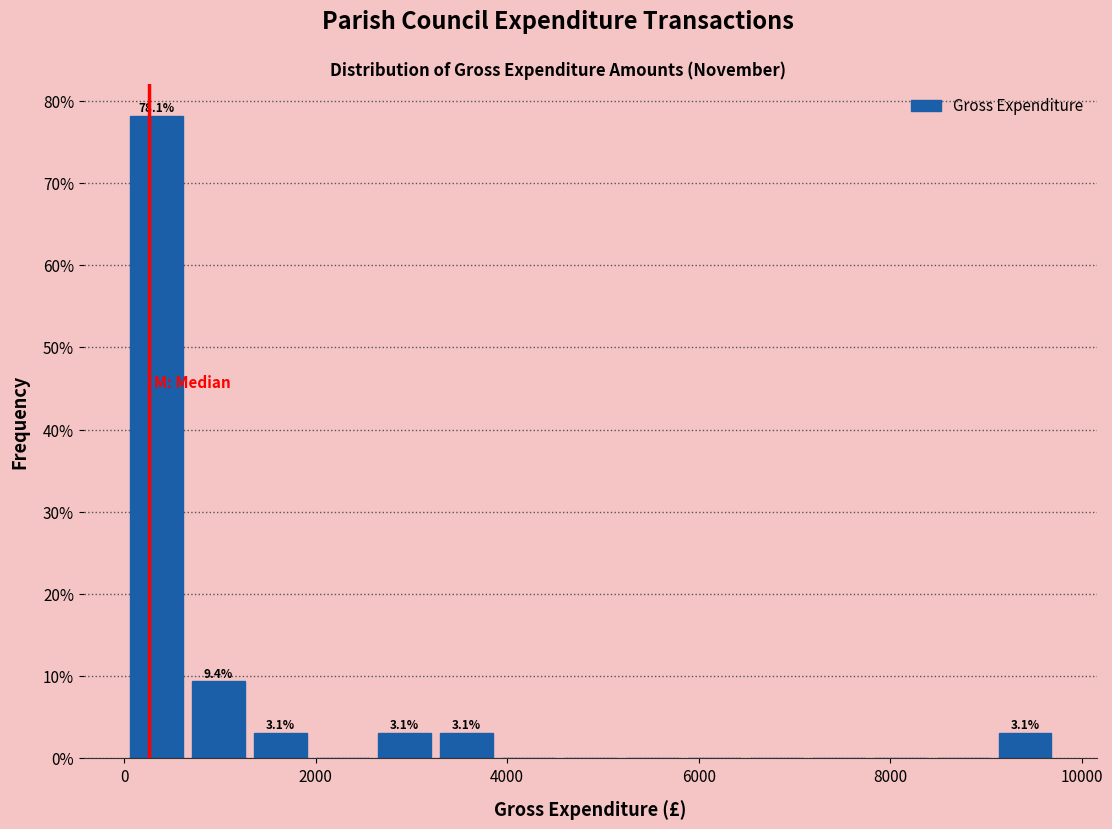

Read against the x-axis, roughly where is the centre of the tallest bar?

400